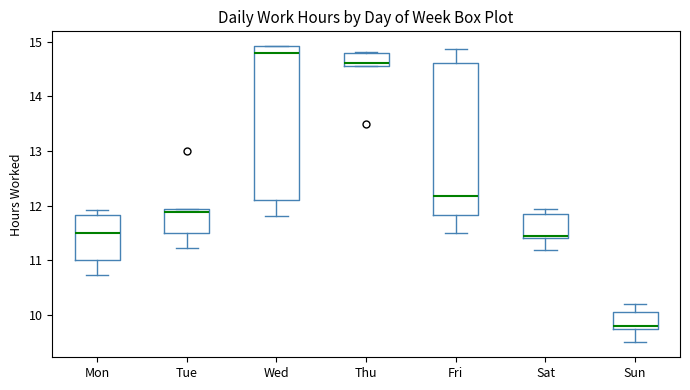

Reading left to right, transcribe this box plot: for each box, give where its median line is, the range the box spans, and where its two whiskers end, as read against the y-axis. The values are not printed on the chart, so give them approximately, as read against the axis.

Mon: median 11.5, box 11.0 to 11.8, whiskers 10.7 to 11.9
Tue: median 11.9, box 11.5 to 12.0, whiskers 11.2 to 12.0
Wed: median 14.8, box 12.1 to 14.9, whiskers 11.8 to 14.9
Thu: median 14.6 (just above the box's lower edge), box 14.6 to 14.8, whiskers 14.6 to 14.8
Fri: median 12.2, box 11.8 to 14.6, whiskers 11.5 to 14.9
Sat: median 11.4, box 11.4 to 11.9, whiskers 11.2 to 12.0
Sun: median 9.8 (just above the box's lower edge), box 9.8 to 10.1, whiskers 9.5 to 10.2